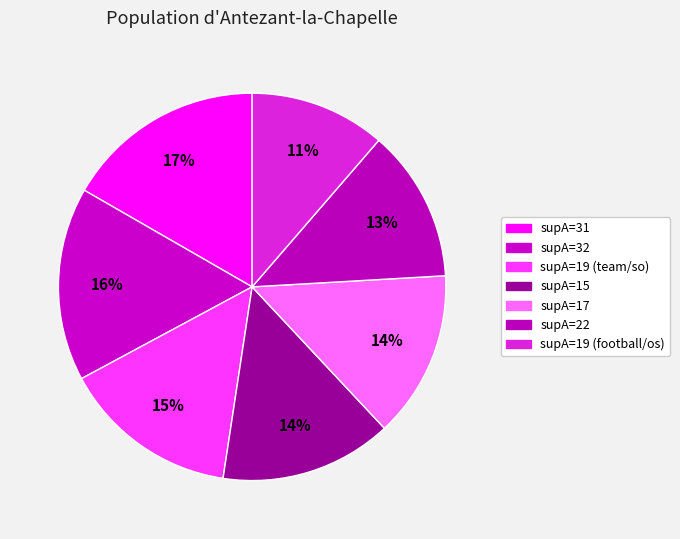

Rank the categories by value from highest to lowest.

supA=31, supA=32, supA=19 (team/so), supA=15, supA=17, supA=22, supA=19 (football/os)